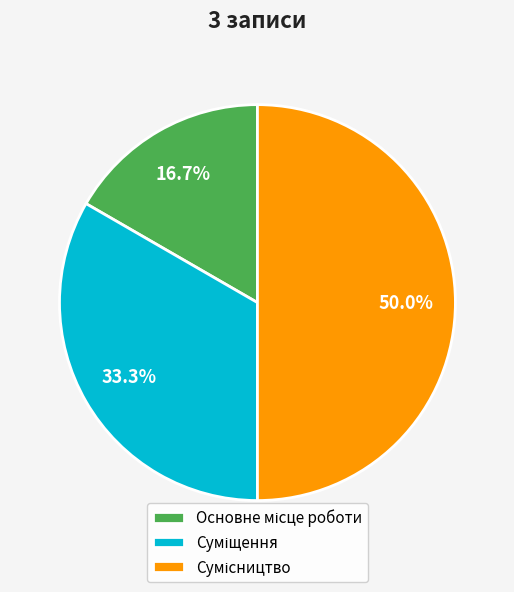

Is there a majority slice in this chart?

No